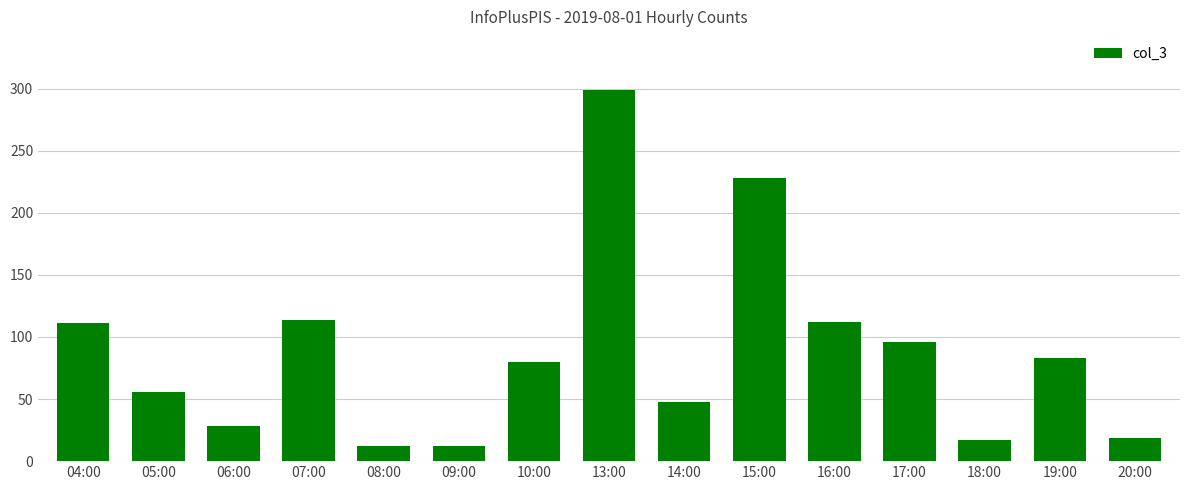

How many bars are there in total?

15